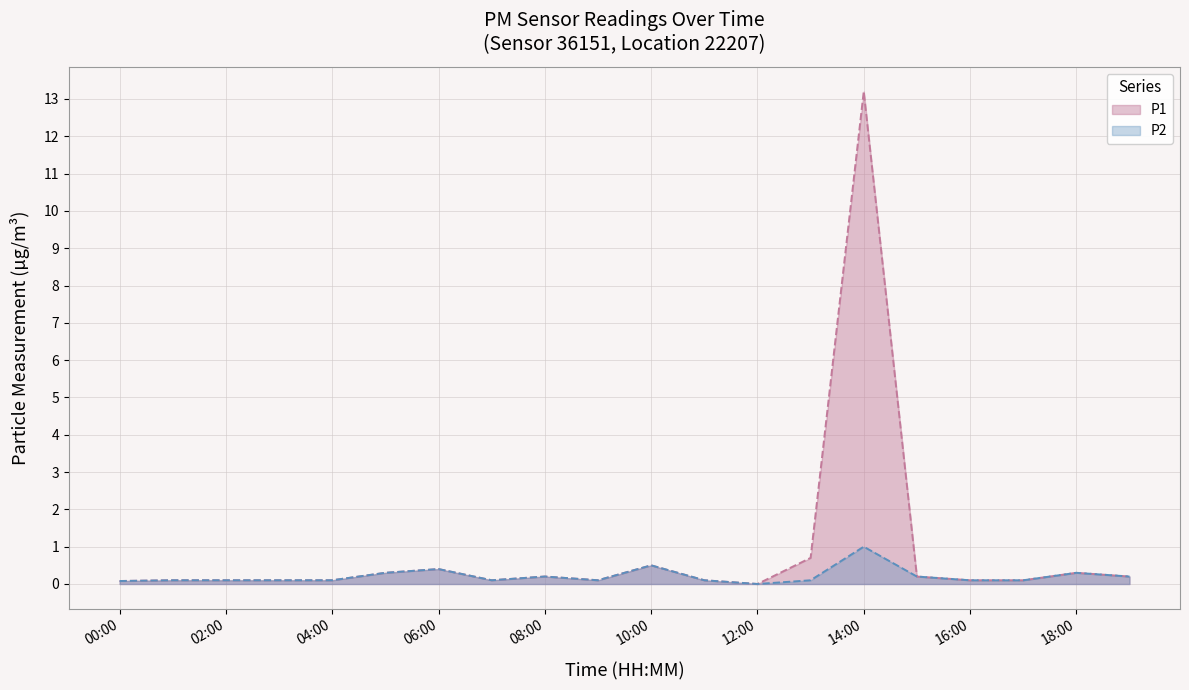

What is the total value across all series at 19:00?

0.4